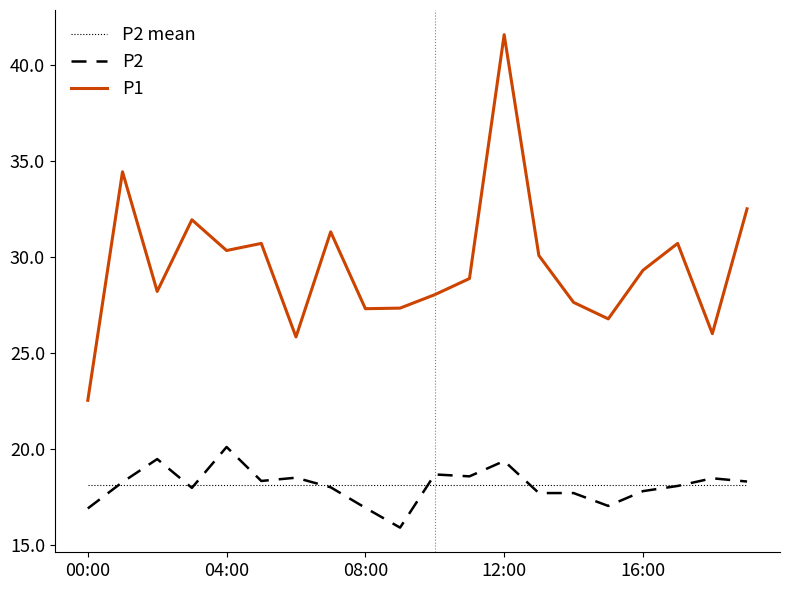

Which series has the largest total across all categories?

P1